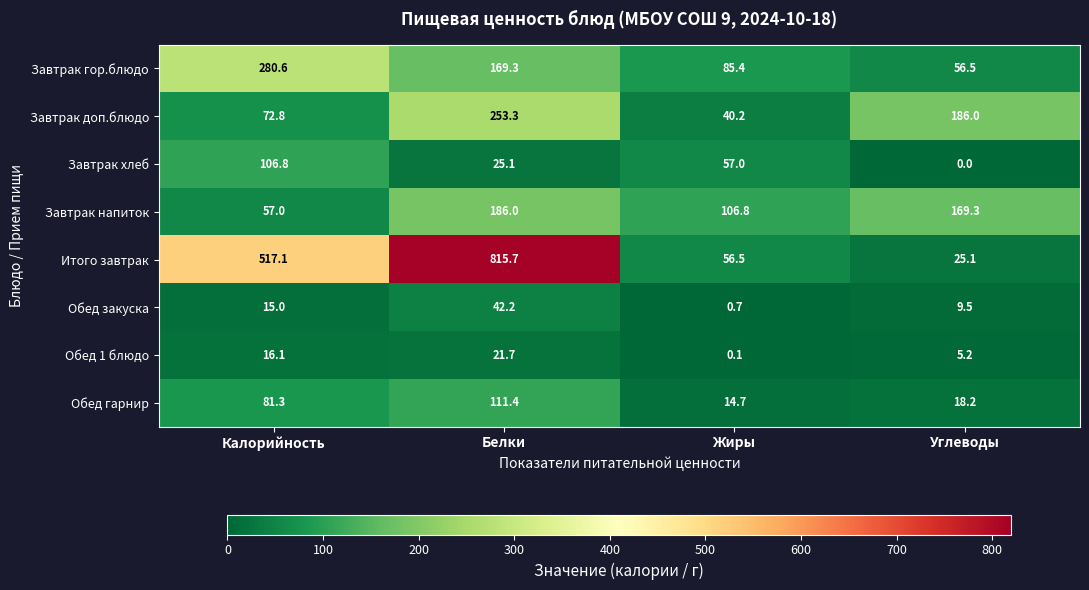

Which series has the widest spread of values?

Итого завтрак